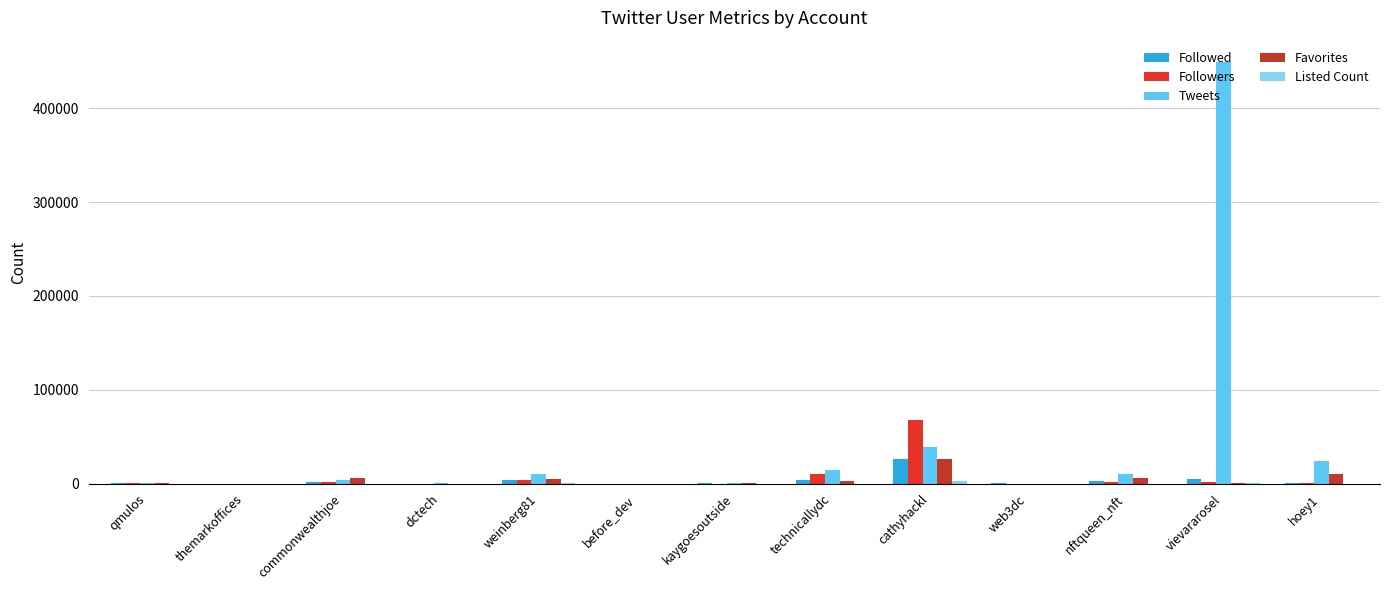

Rank the series by their maximum value, from highest to lowest.

Tweets, Followers, Favorites, Followed, Listed Count